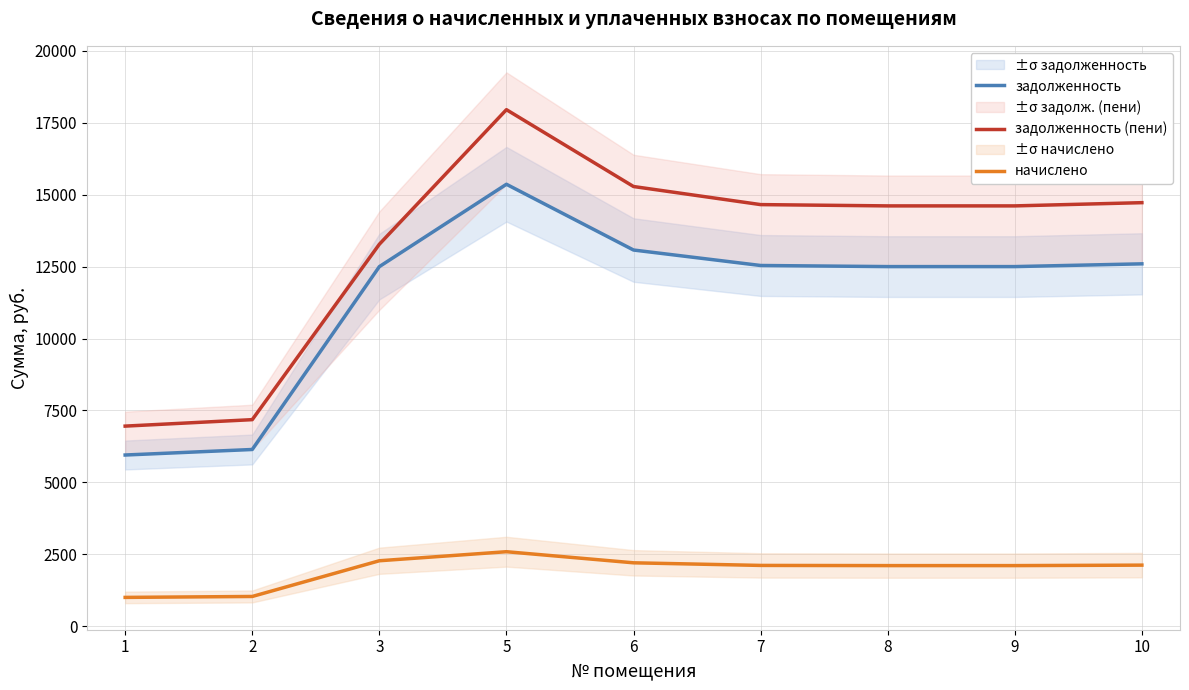

What is the total value across all series at 8?

29216.9